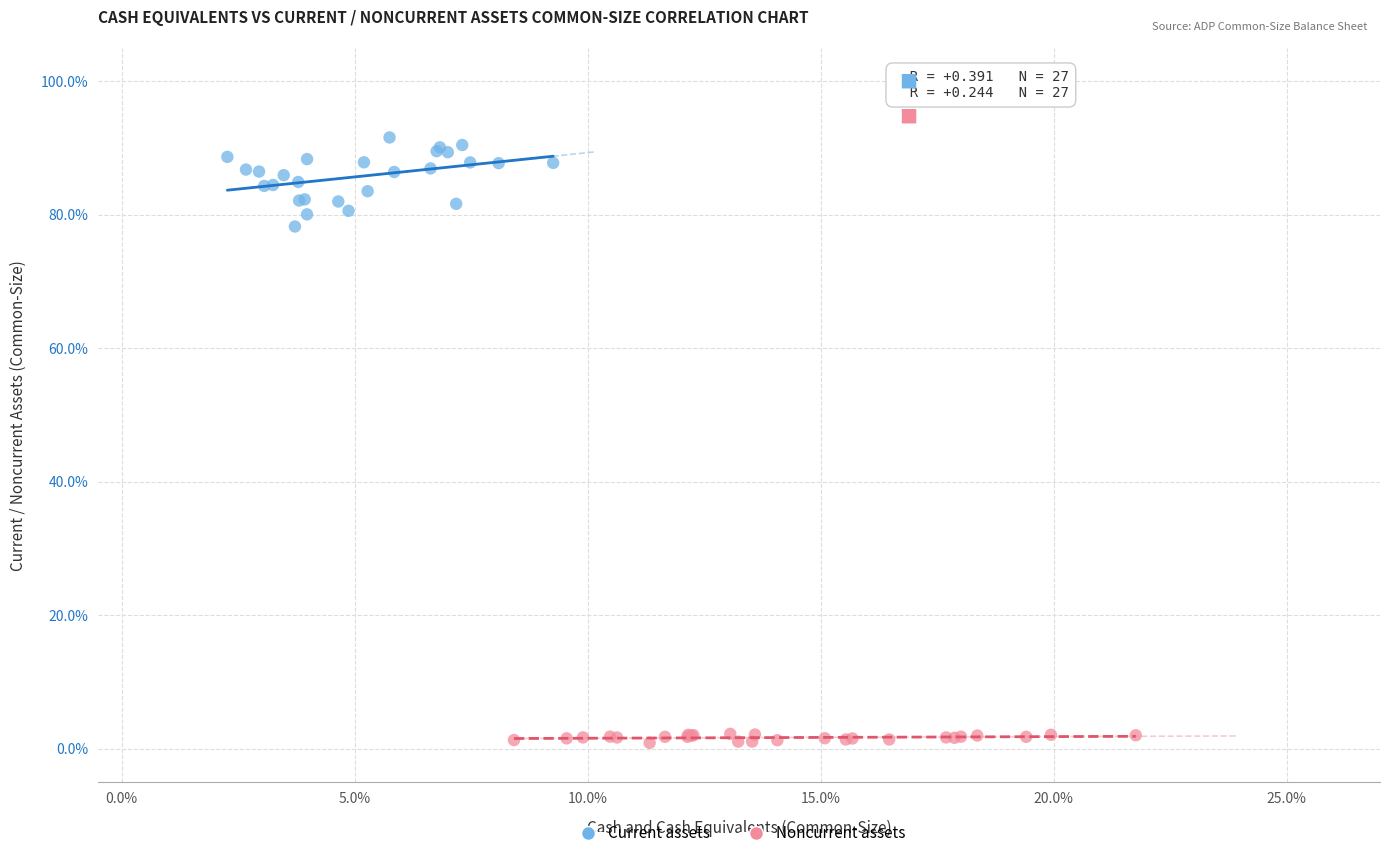

What are all the series names shown in the legend?

Current assets, Noncurrent assets